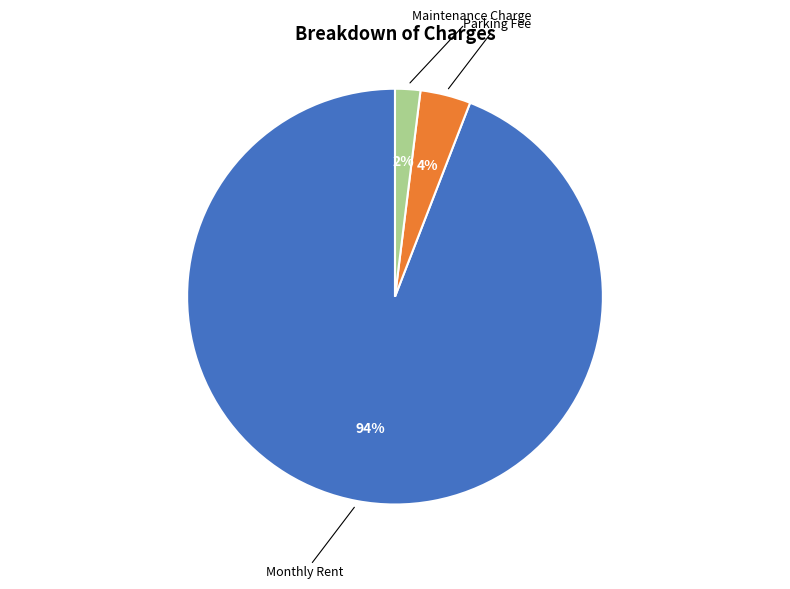

What percentage is the Parking Fee slice, to the nearest percent?

4%